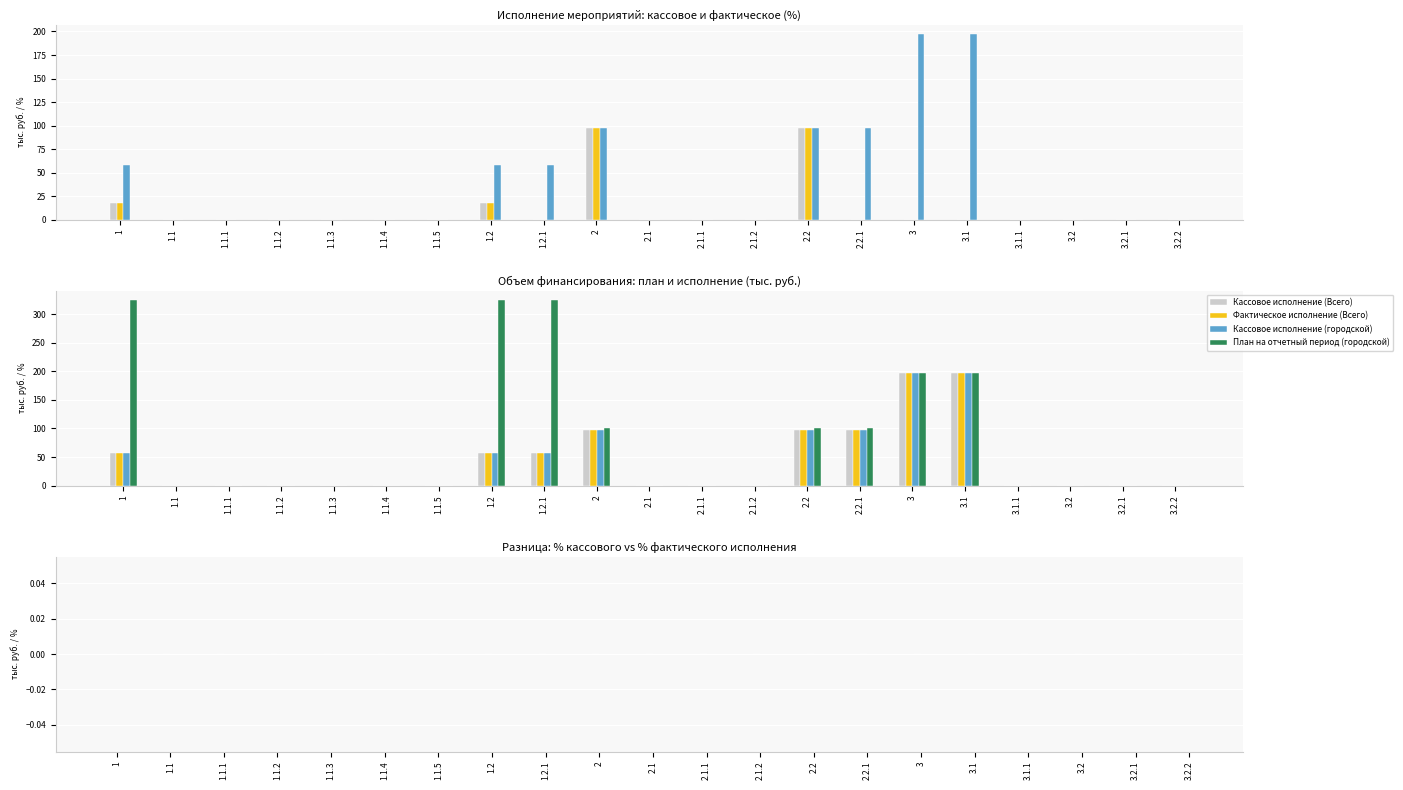

Which label corresponds to the largest value in the chart?

1